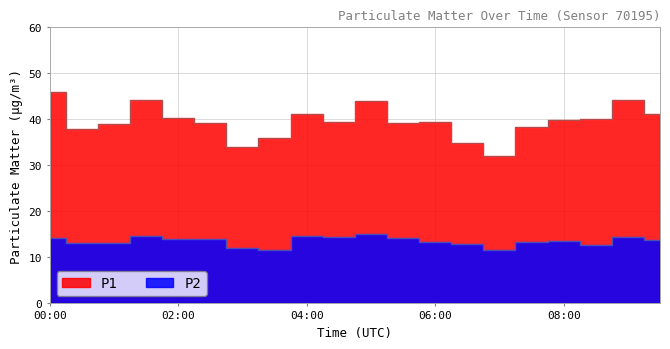

What is the maximum value for P2?

15.0